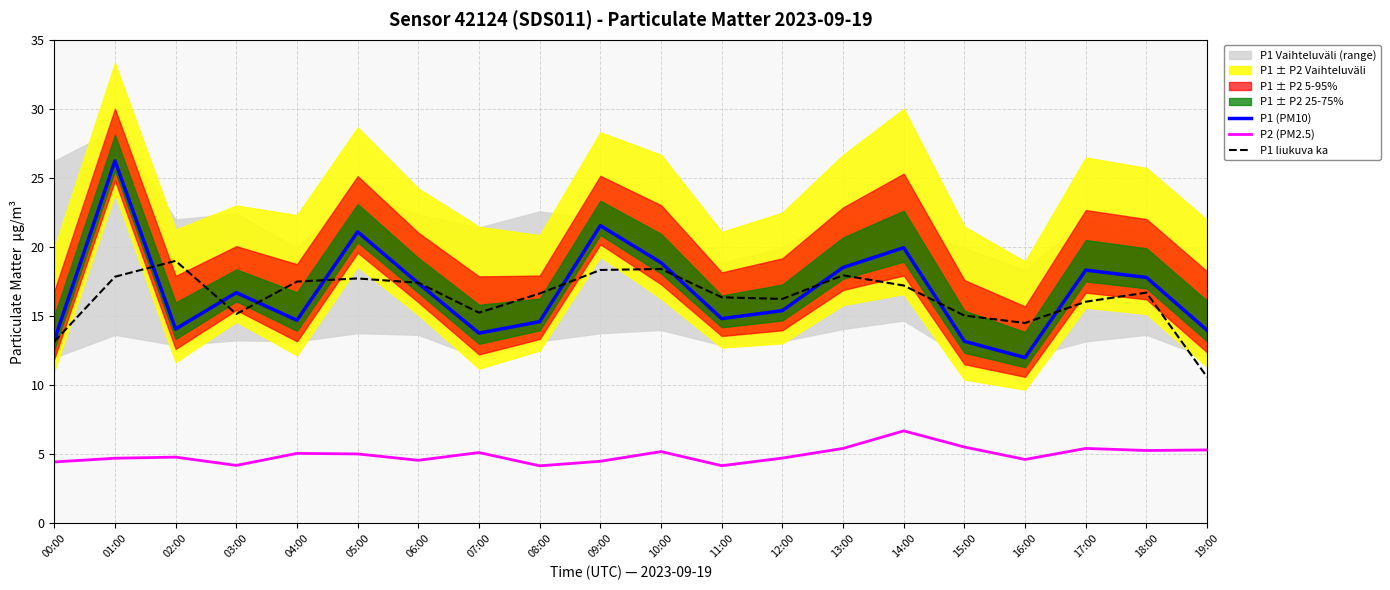

The P2 (PM2.5) series shows 8.9 at 19:00. True or false?

False